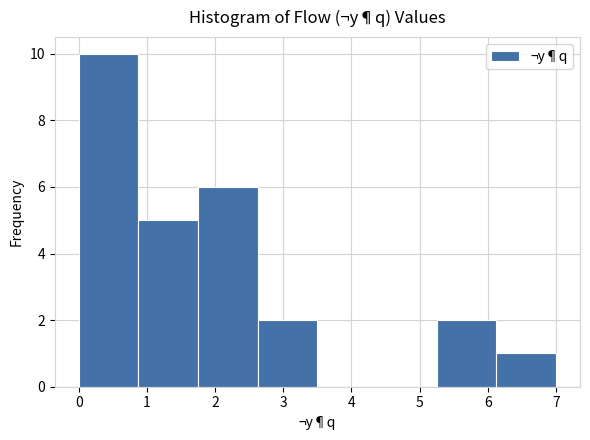

How tall is the bar that spans 5.3 to 6.1 on the x-axis? Neither the bar edges nor the heights are printed on the chart, so give them approximately, as read against the axes.

2